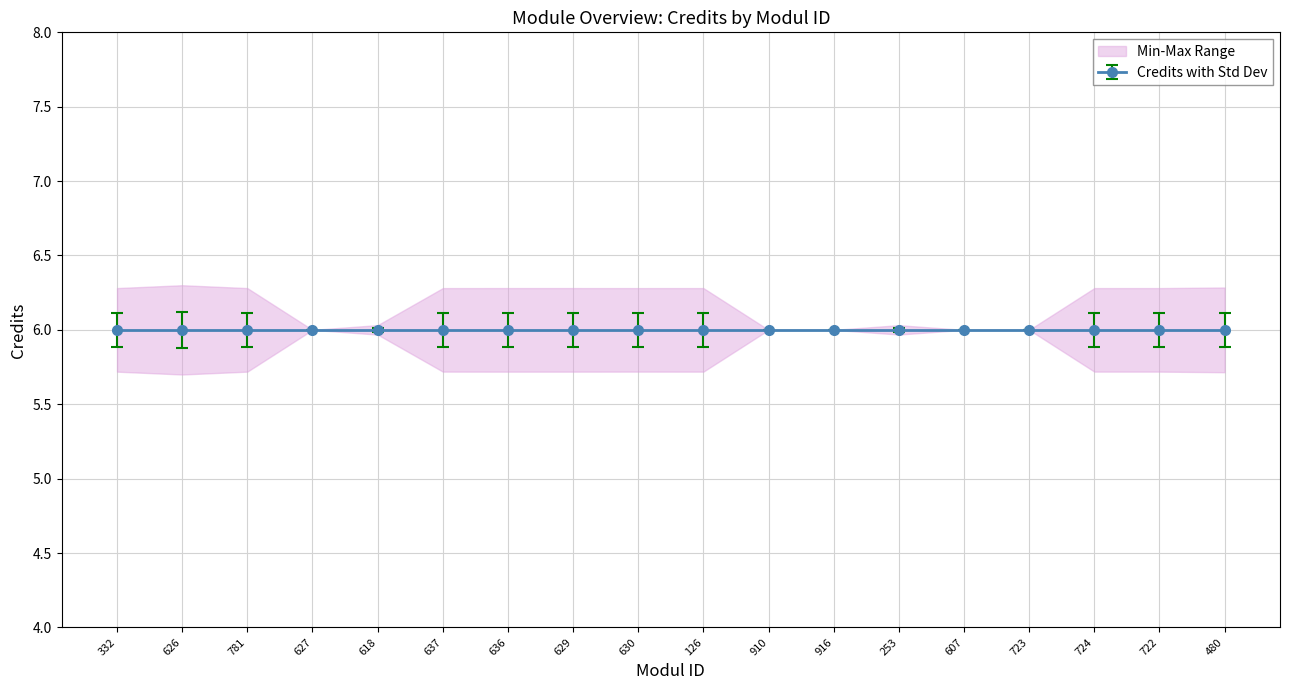

How many lines are shown in the chart?

1